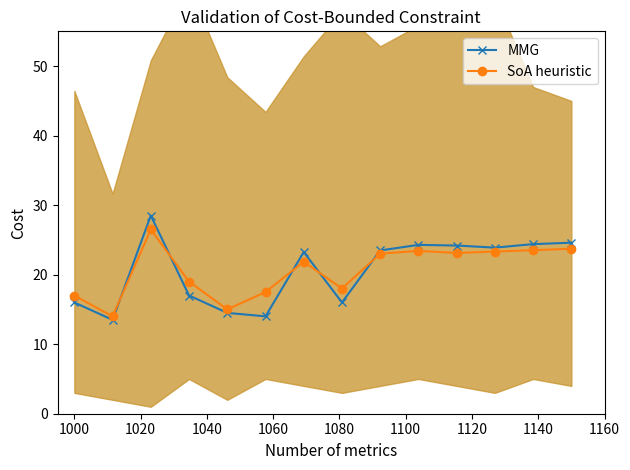

Reading left to right, list all the values displayed in this chart.

MMG: 16.0	13.5	28.5	17.0	14.5	14.0	23.3	16.0	23.5	24.3	24.2	23.9	24.4	24.6
SoA heuristic: 17.0	14.0	26.5	19.0	15.0	17.5	21.9	18.0	23.0	23.4	23.1	23.3	23.5	23.7